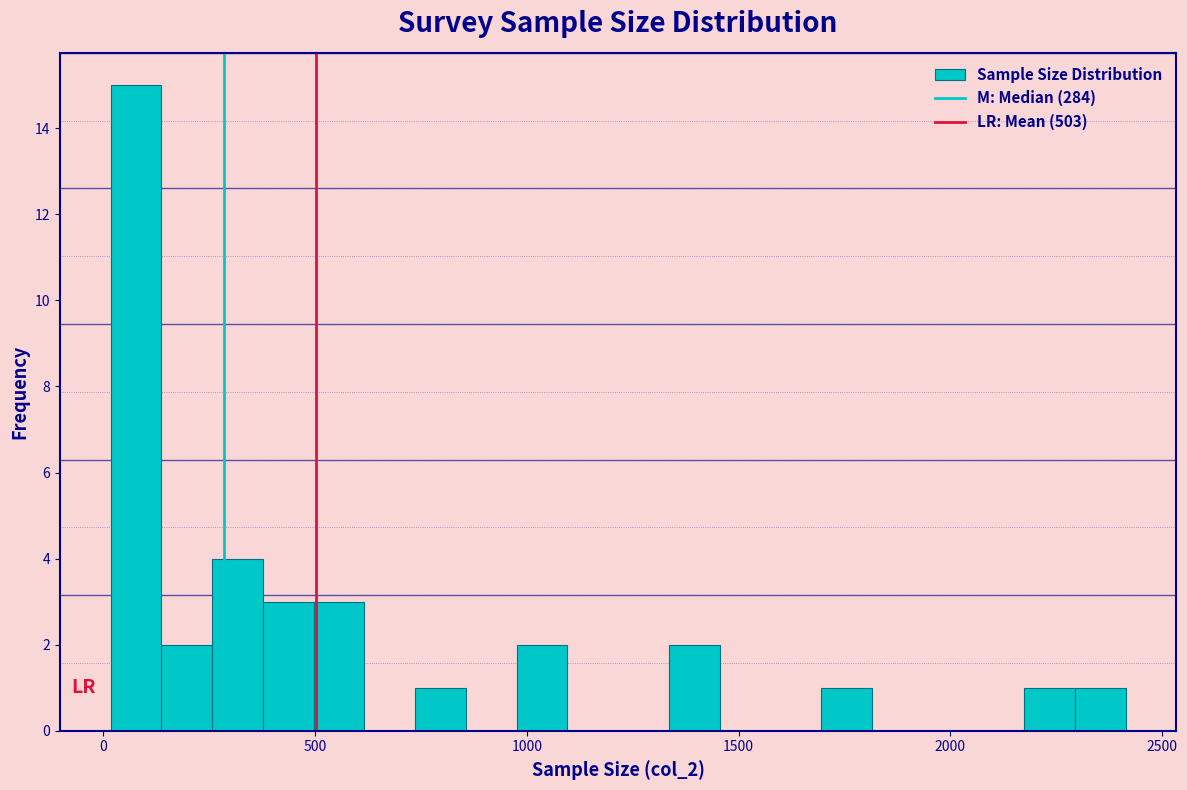

Read against the x-axis, roughly where is the centre of the tallest bar?

100